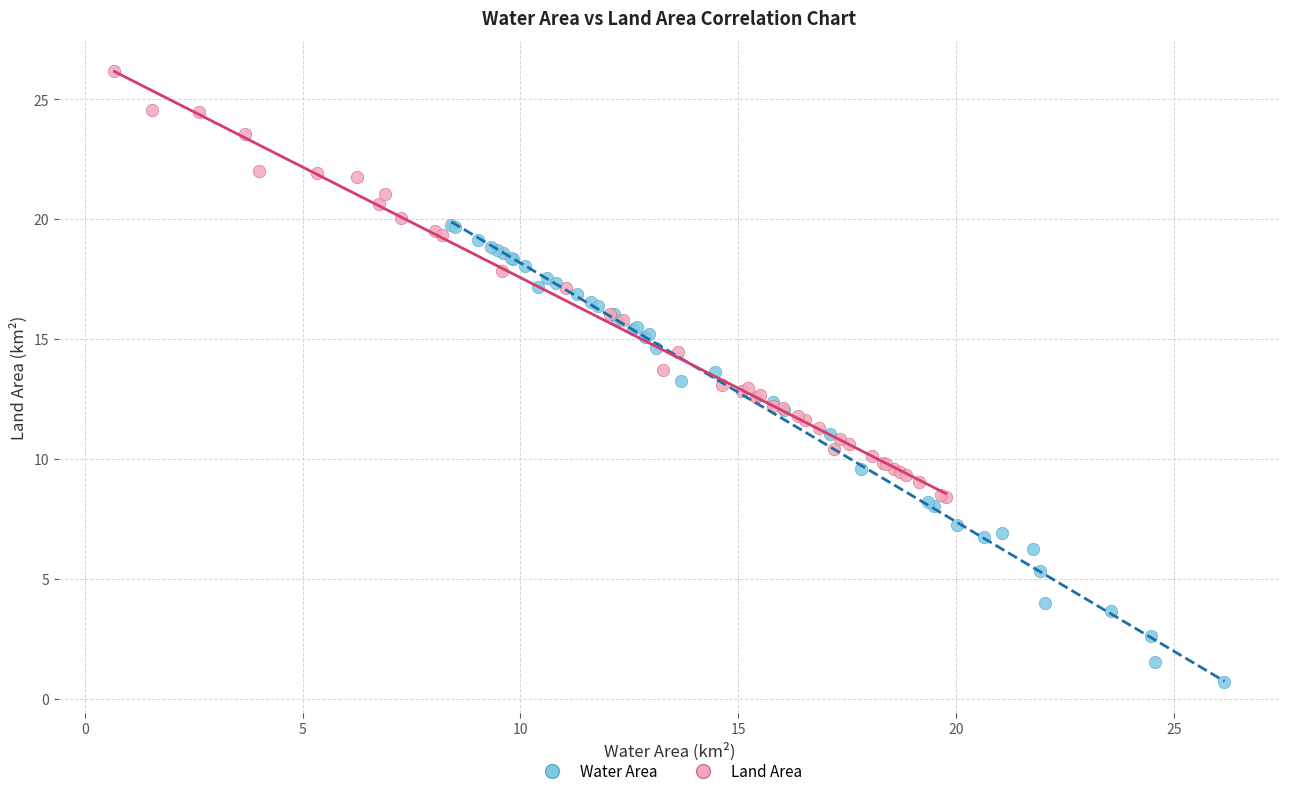

What are all the series names shown in the legend?

Water Area, Land Area